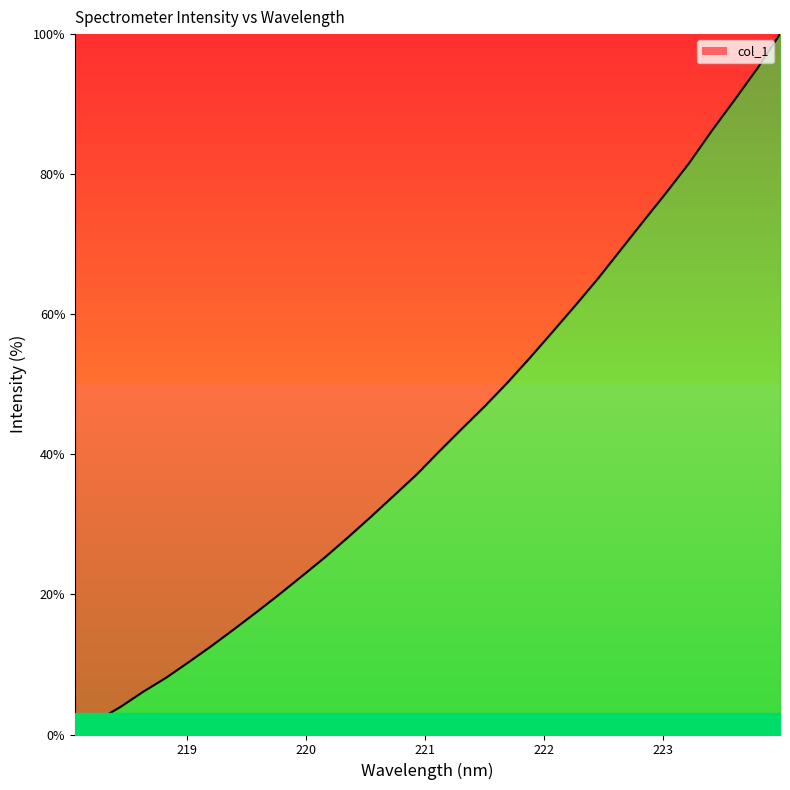

What is the greatest value displayed?

100.0